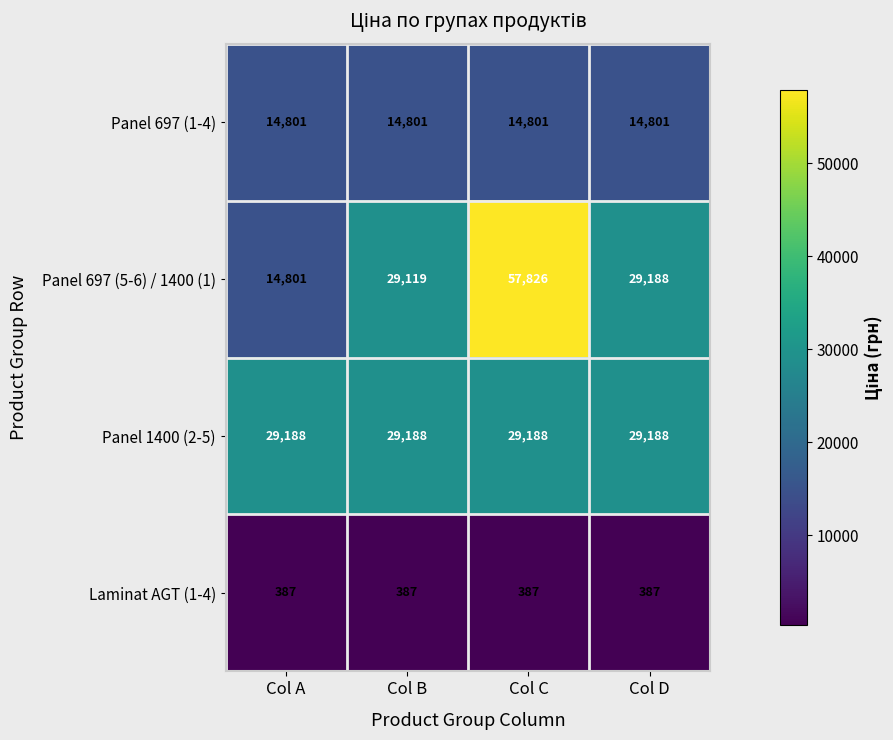

Reading left to right, transcribe all the data shown in this chart.

Panel 697 (1-4): 14801	14801	14801	14801
Panel 697 (5-6) / 1400 (1): 14801	29119	57826	29188
Panel 1400 (2-5): 29188	29188	29188	29188
Laminat AGT (1-4): 387	387	387	387